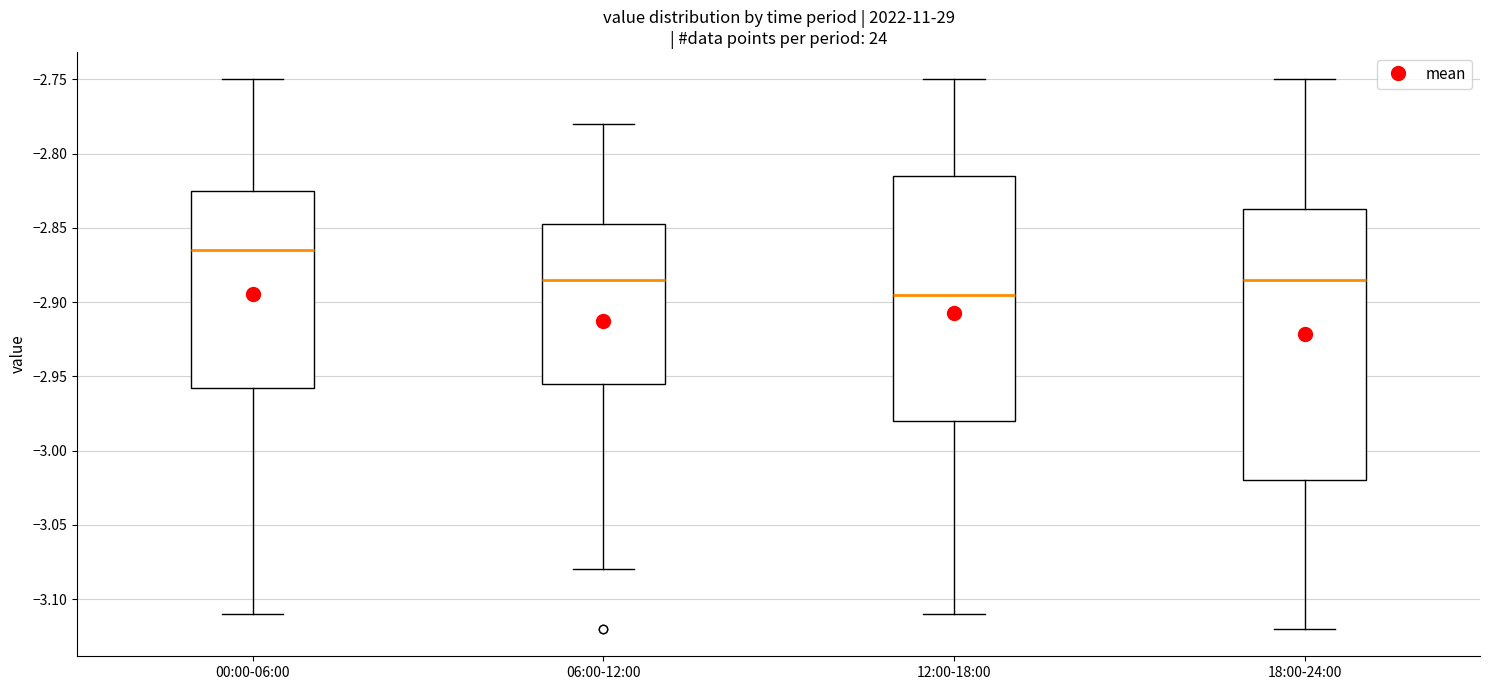

Where does the lower whisker of the box for 00:00-06:00 end on the y-axis? The values are not printed on the chart, so give them approximately, as read against the axis.

-3.110